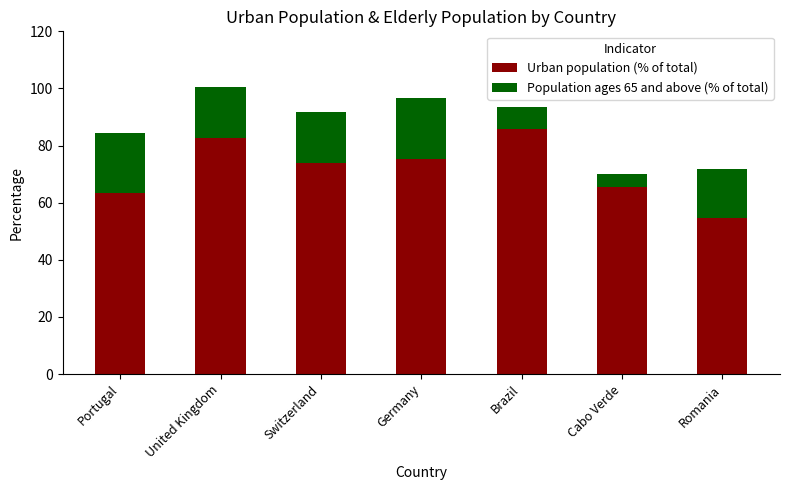

What is the lowest value of the Urban population (% of total) series?

54.6